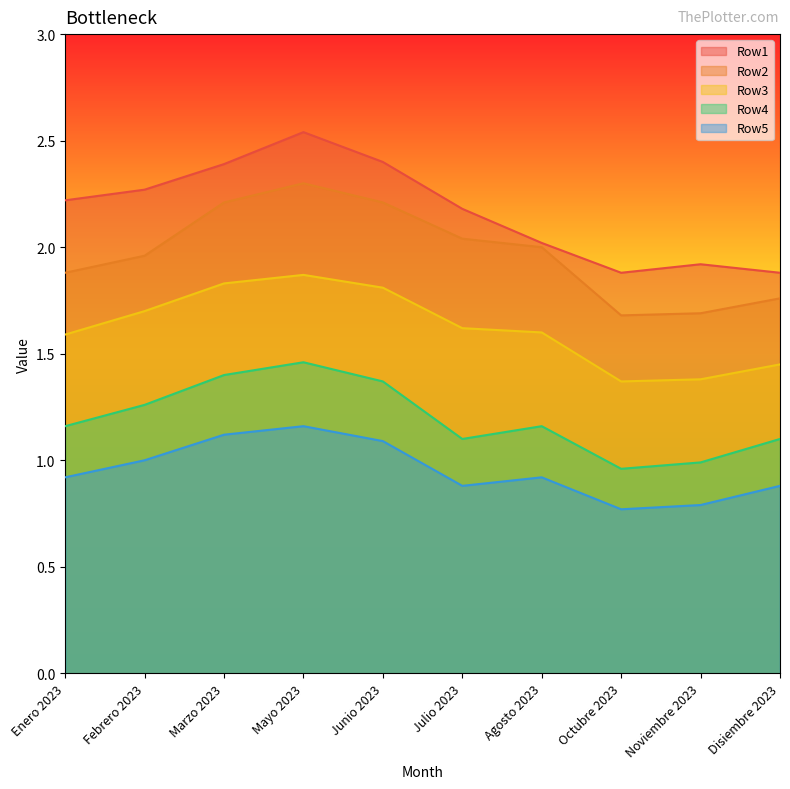

What are all the series names shown in the legend?

Row1, Row2, Row3, Row4, Row5